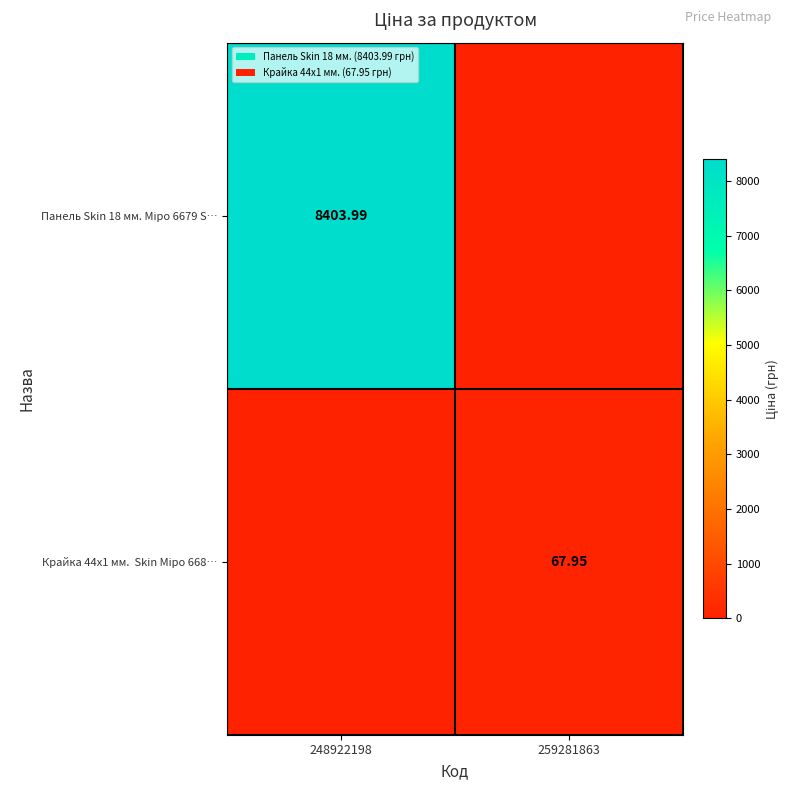

At 248922198, list the series in order from largest to smallest.

Панель Skin 18 мм. Міро 6679 S…, Крайка 44x1 мм. Skin Міро 668…